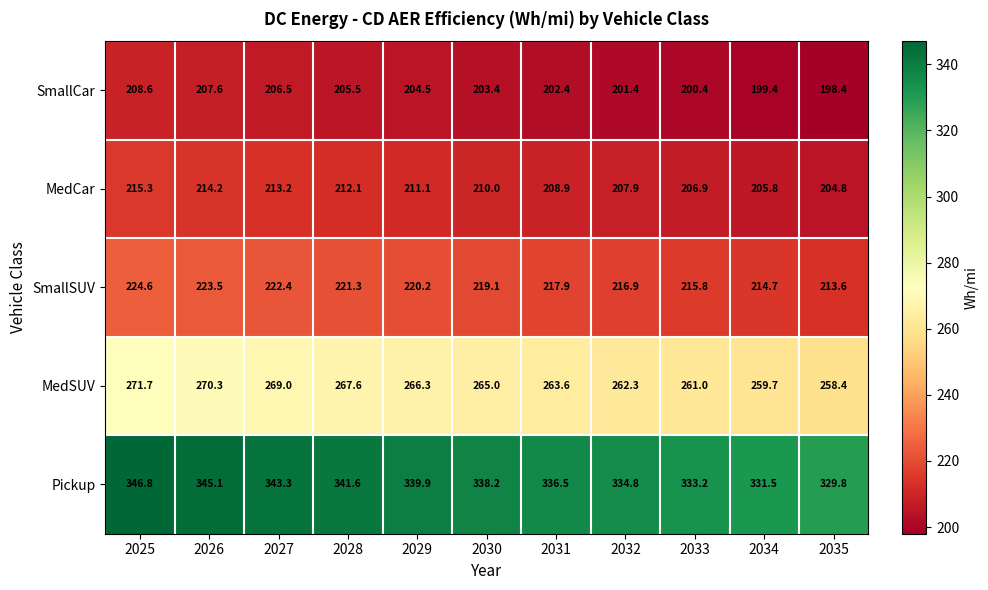

How many categories are shown in the chart?

11